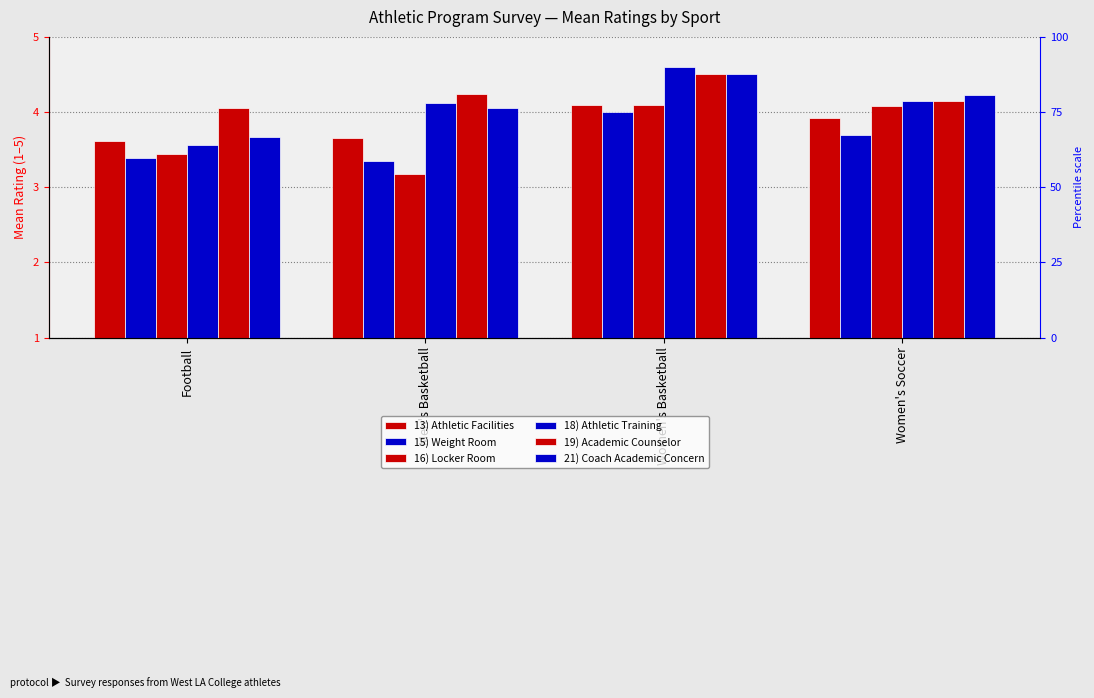

Rank the series by their maximum value, from lowest to highest.

15) Weight Room, 13) Athletic Facilities, 16) Locker Room, 19) Academic Counselor, 21) Coach Academic Concern, 18) Athletic Training